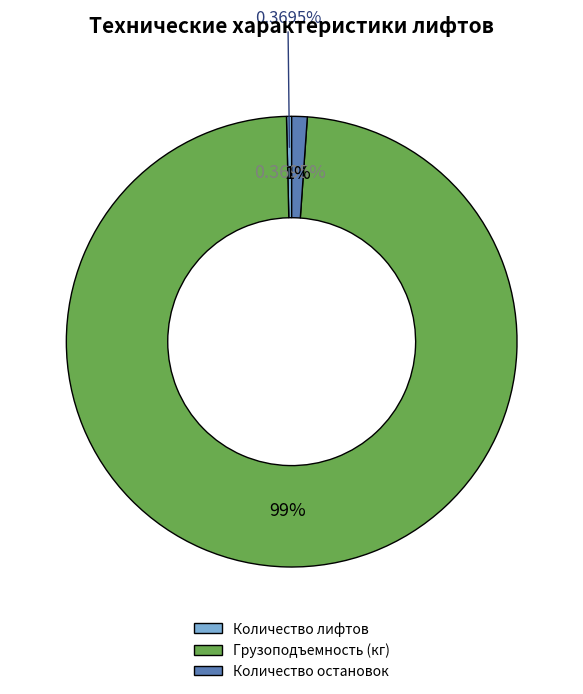

Is it true that Грузоподъемность (кг) is 89% of the pie?

False